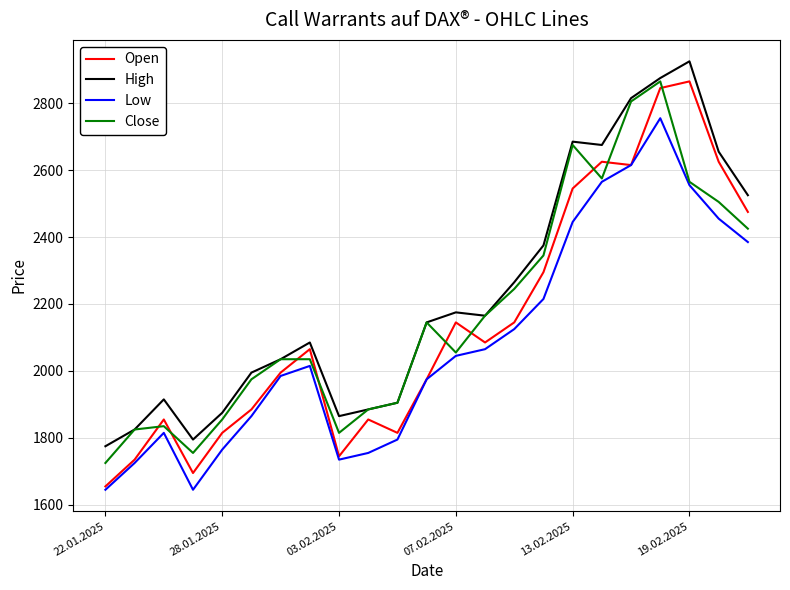

True or false: High and Open cross at least once.

False